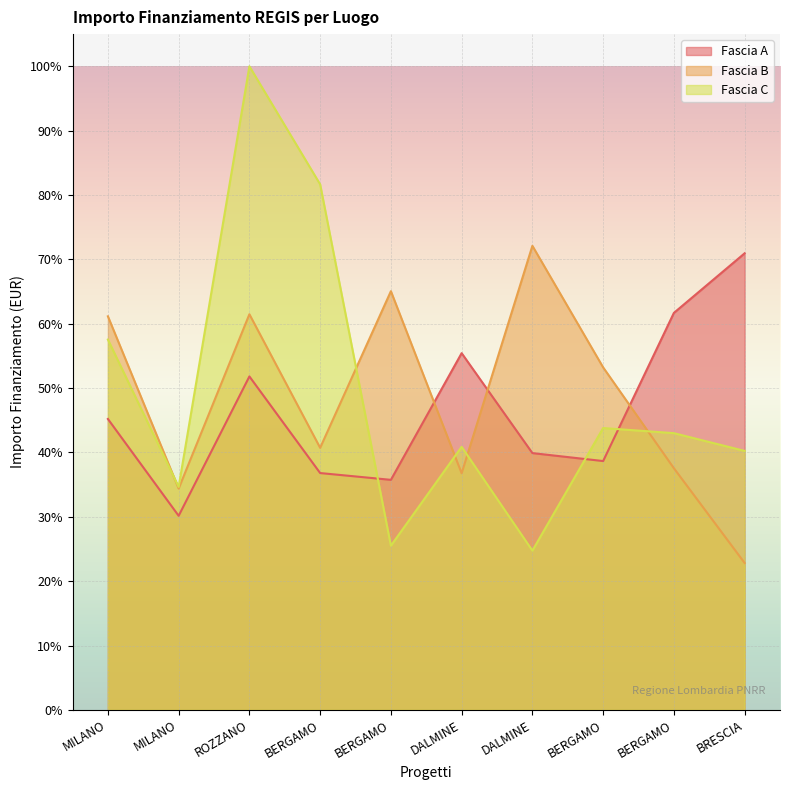

Rank the series by their average value, from lowest to highest.

Fascia A, Fascia B, Fascia C